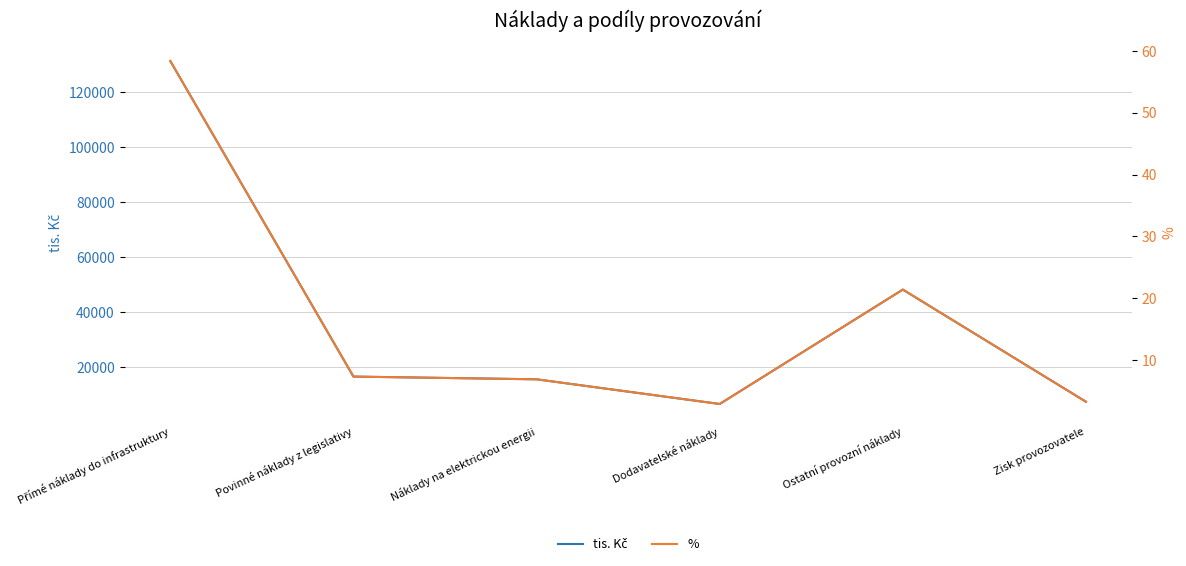

Does the chart have visible grid lines?

Yes